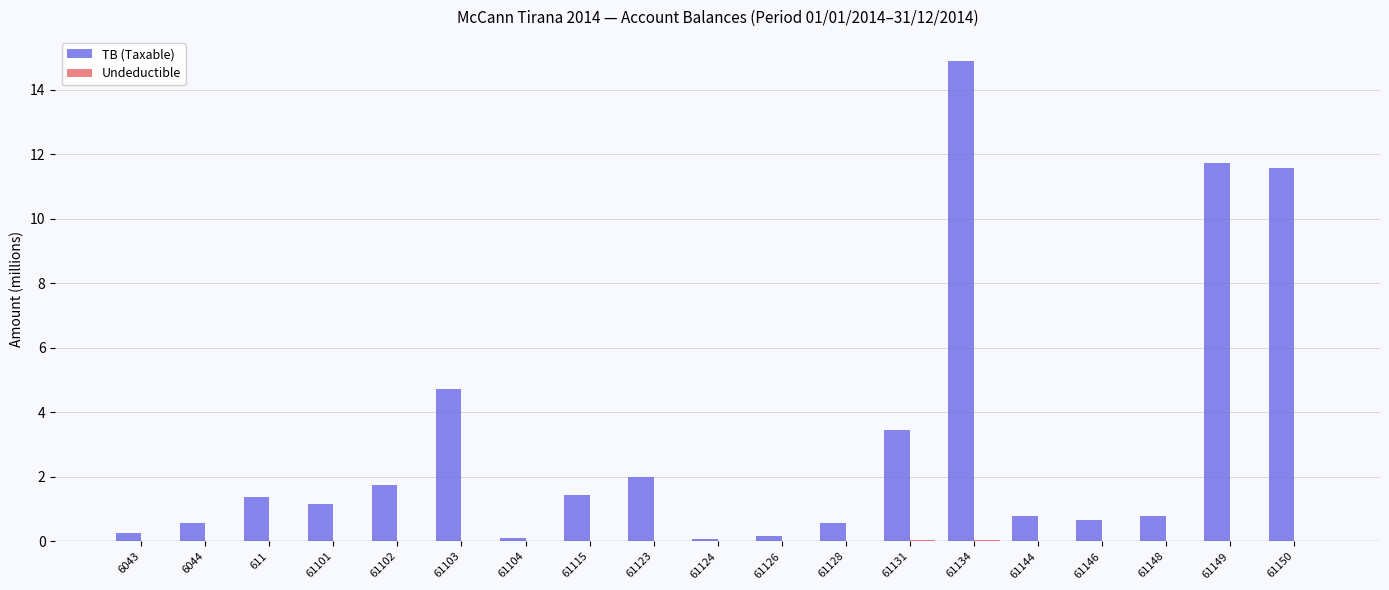

The TB (Taxable) series shows 2.6 at 61102. True or false?

False